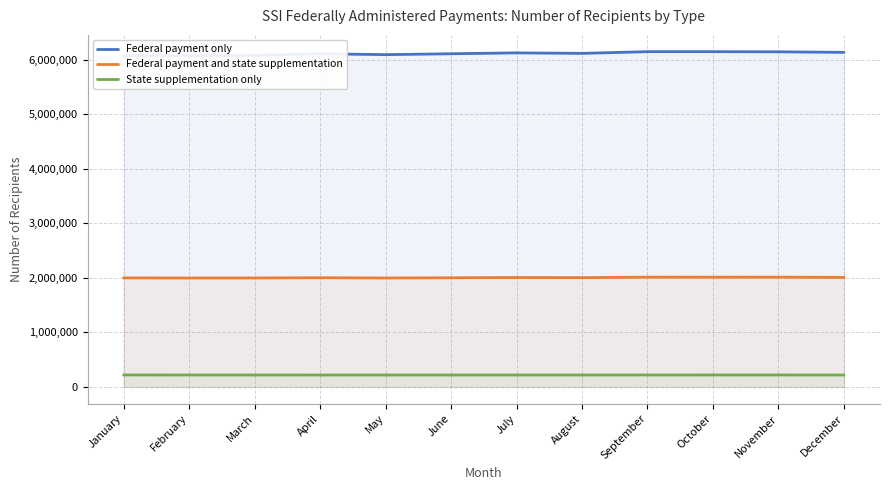

What is the sum of all Federal payment and state supplementation values?

24061372